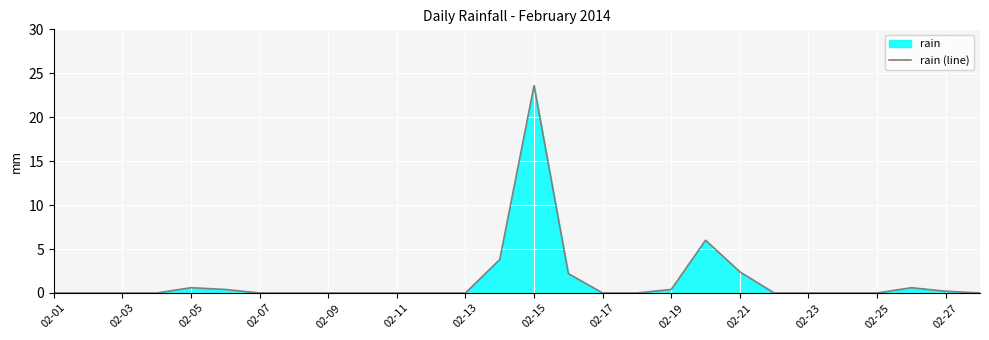

The value at 02-21 is 0.9. True or false?

False